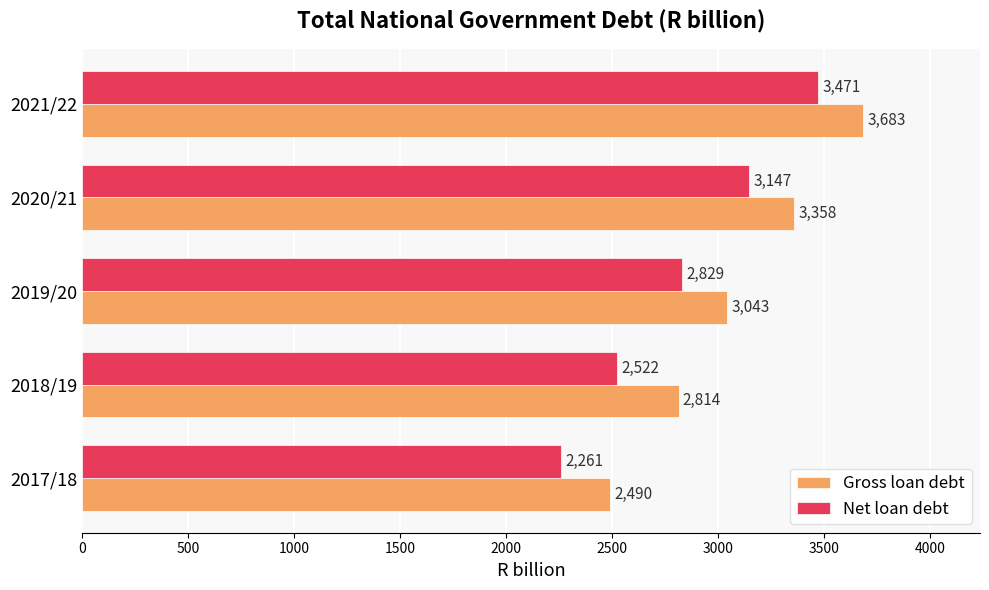

Count the Net loan debt values in the range 2522 to 3147.

3